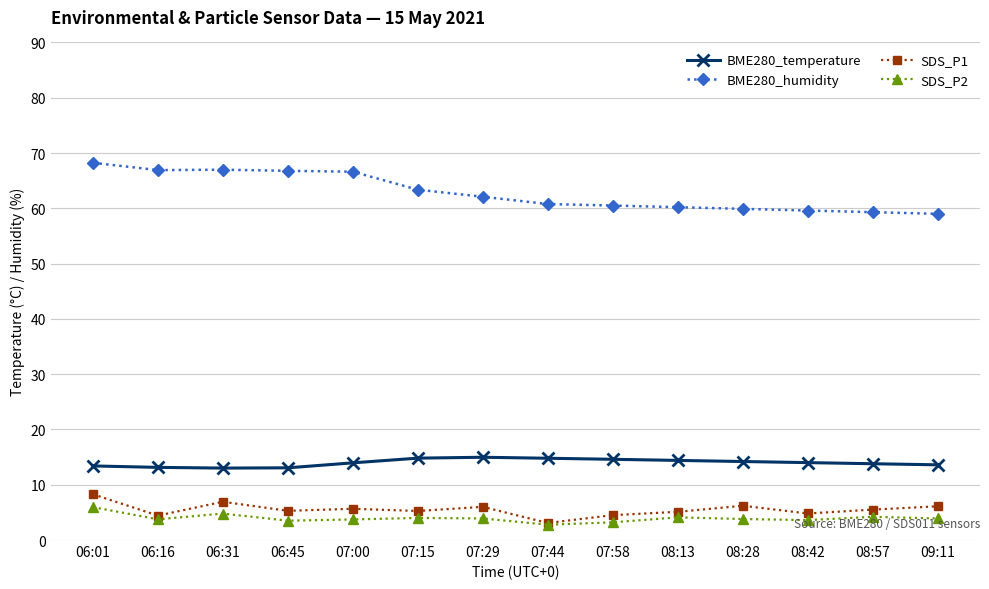

True or false: BME280_humidity and SDS_P1 cross at least once.

False